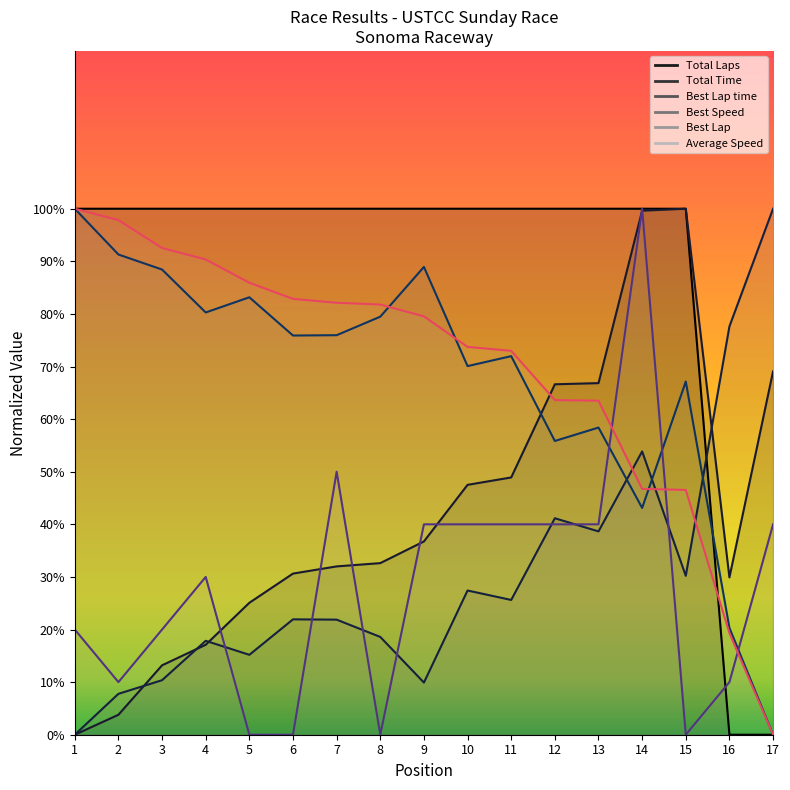

What is the sum of all Average Speed values?

1179.4